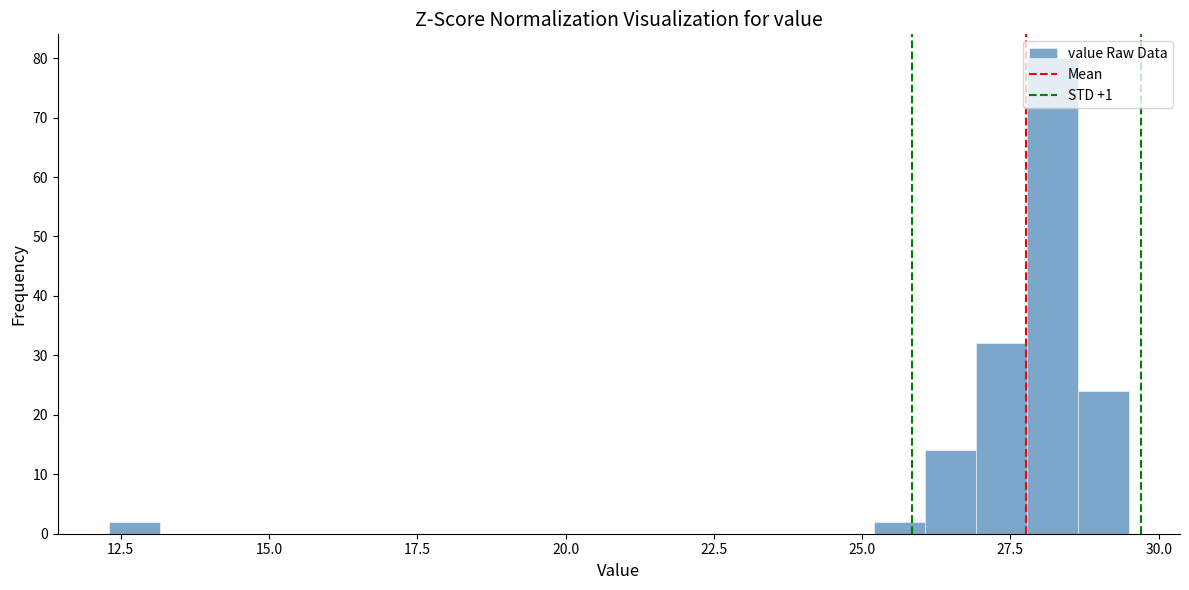

Around what value on the x-axis is the tallest bar? Give the approximate position of its centre, as read against the axis.

28.0